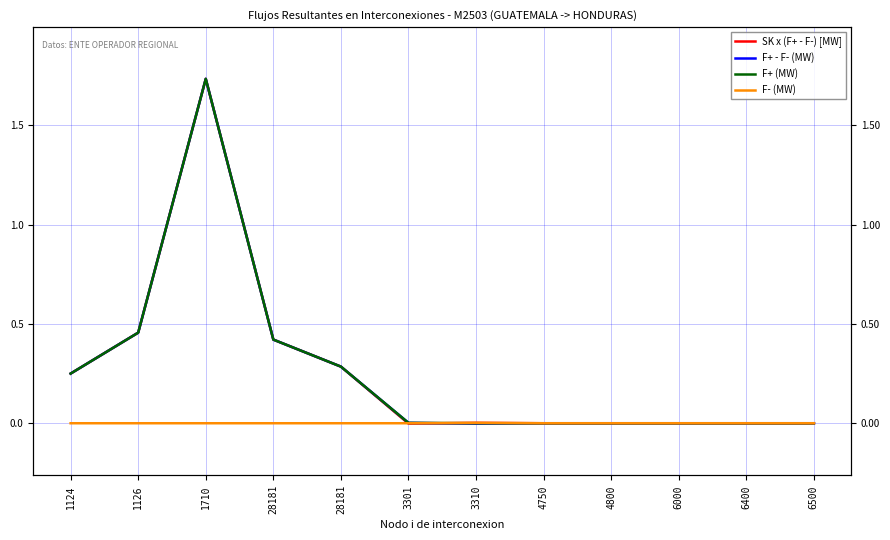

What is the difference between the F+ (MW) values at 1126 and 1710?

1.3